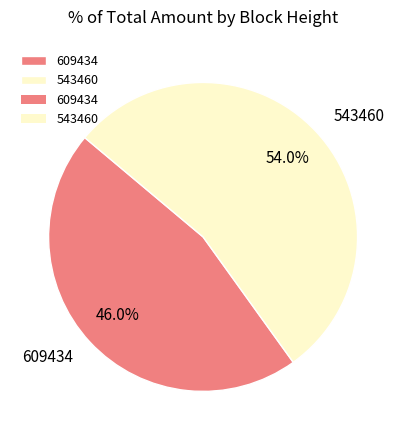

To the nearest percent, what portion does 543460 represent?

54%